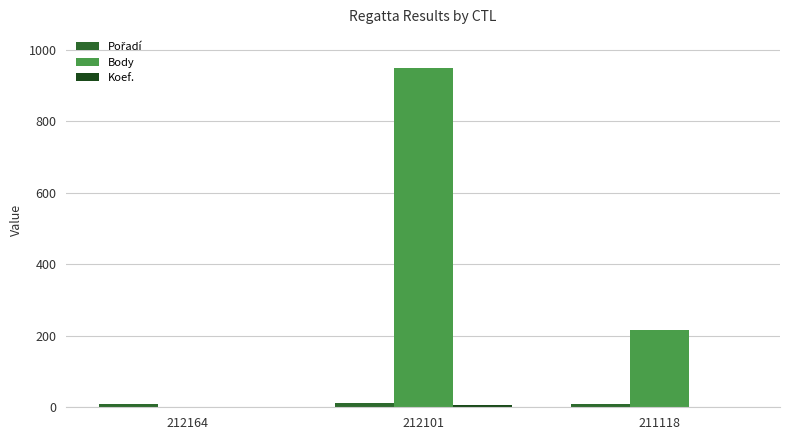

Which series has the largest total across all categories?

Body